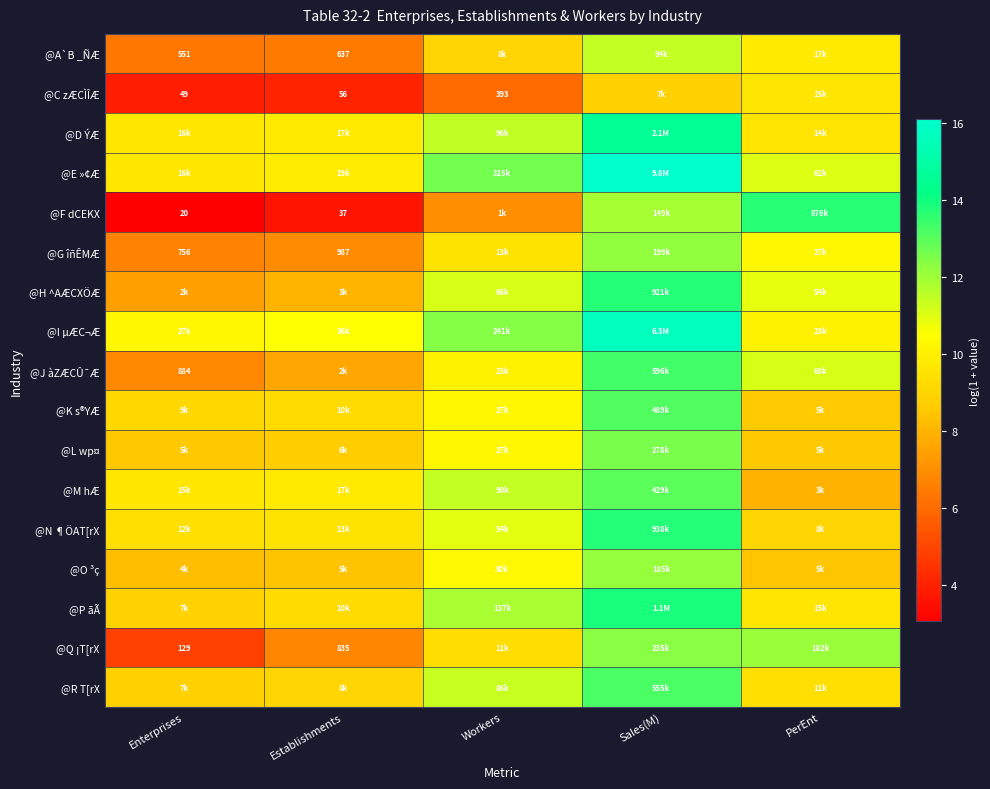

At which label does @G îñÊMÆ first exceed 9?

Workers